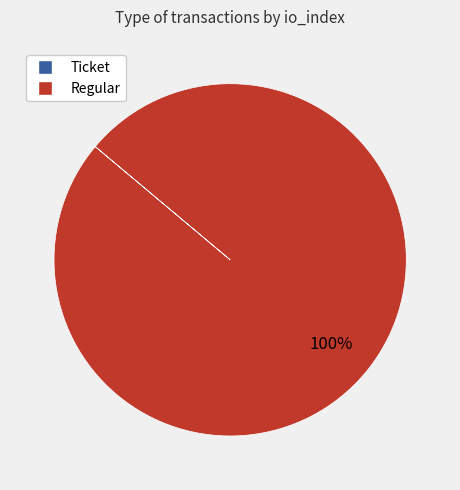

Which category accounts for the majority?

Regular